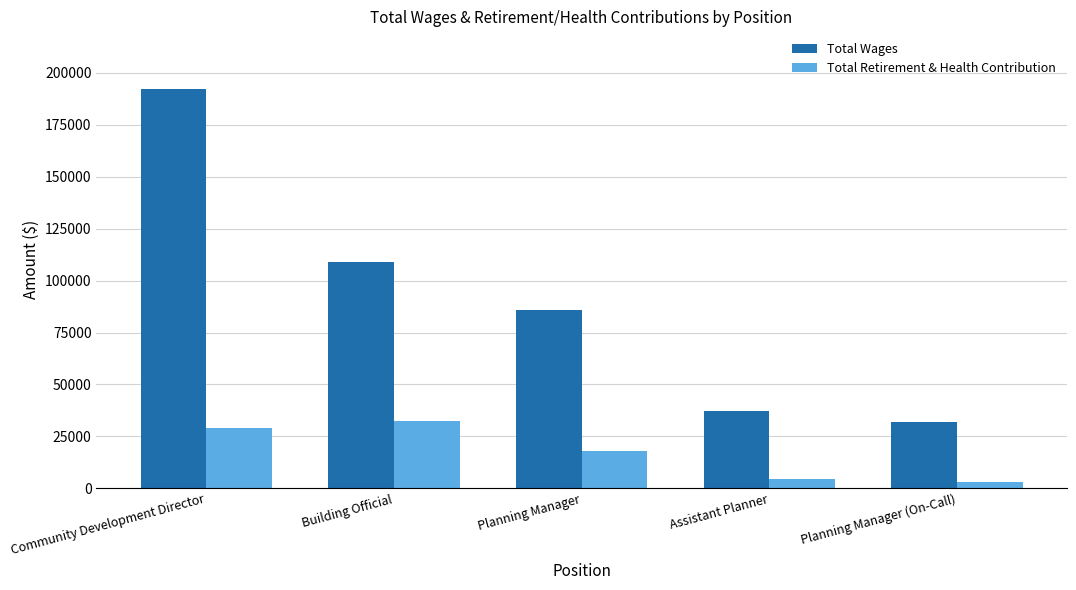

Reading left to right, transcribe all the data shown in this chart.

Total Wages: 192229	108963	86066	37275	32009
Total Retirement & Health Contribution: 28879	32646	18013	4342	3021